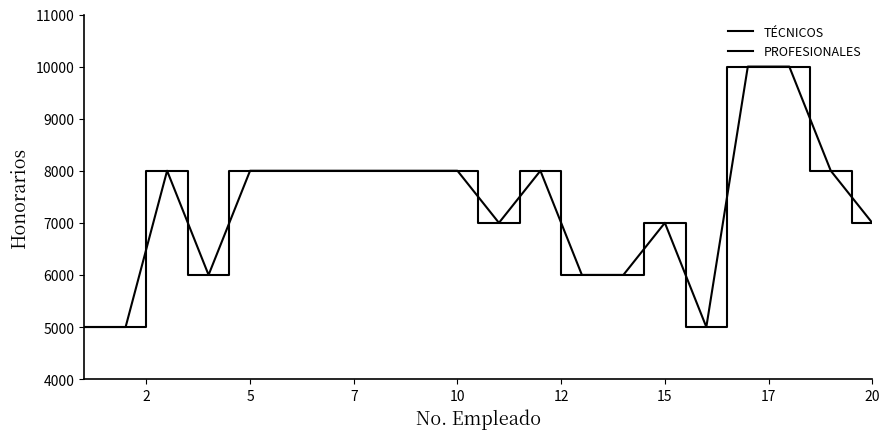

Reading left to right, transcribe all the data shown in this chart.

TÉCNICOS: 5000	5000	8000	6000	8000	8000	8000	8000	8000	8000	7000	8000	6000	6000	7000	5000	10000	10000	8000	7000
PROFESIONALES: 5000	5000	8000	6000	8000	8000	8000	8000	8000	8000	7000	8000	6000	6000	7000	5000	10000	10000	8000	7000